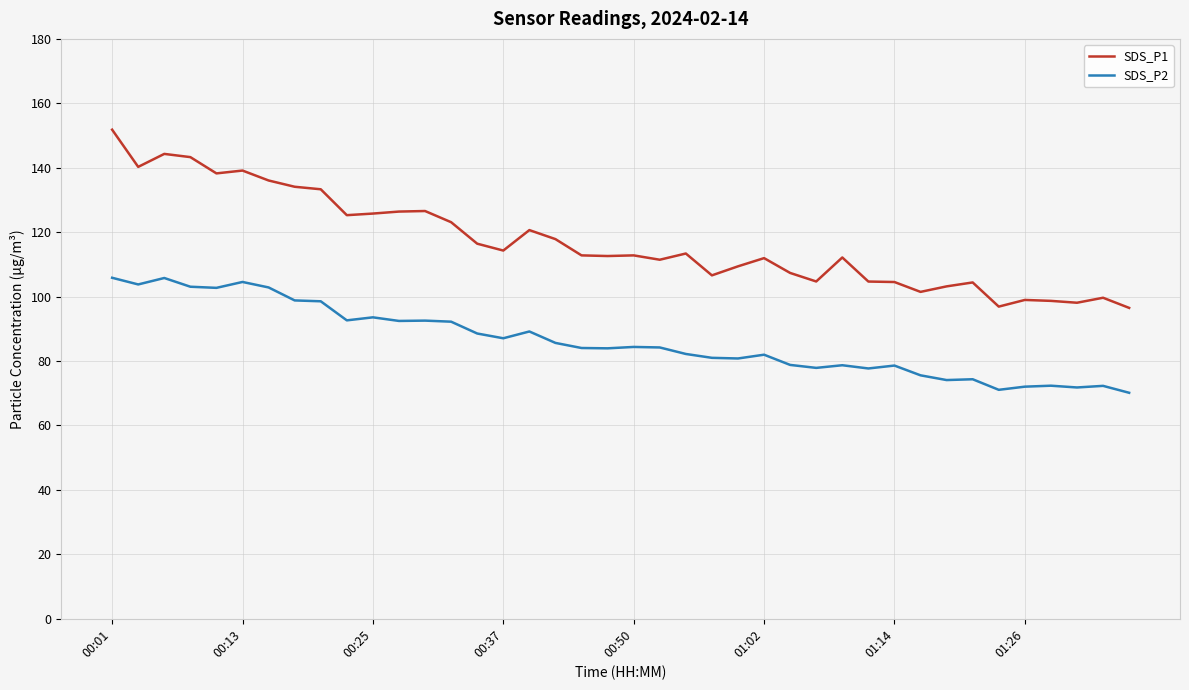

Rank the series by their average value, from highest to lowest.

SDS_P1, SDS_P2